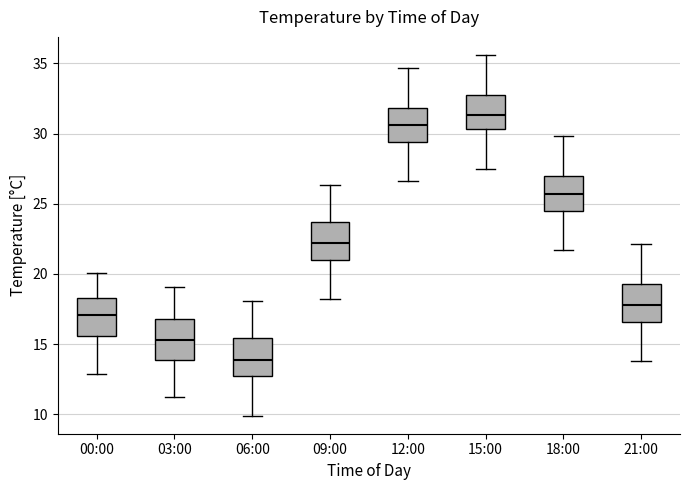

Reading left to right, transcribe this box plot: for each box, give where its median line is, the range the box spans, and where its two whiskers end, as read against the y-axis. The values are not printed on the chart, so give them approximately, as read against the axis.

00:00: median 17.0, box 15.5 to 18.5, whiskers 13.0 to 20.0
03:00: median 15.5, box 14.0 to 17.0, whiskers 11.0 to 19.0
06:00: median 14.0, box 12.5 to 15.5, whiskers 10.0 to 18.0
09:00: median 22.0, box 21.0 to 23.5, whiskers 18.0 to 26.5
12:00: median 30.5, box 29.5 to 32.0, whiskers 26.5 to 34.5
15:00: median 31.5, box 30.5 to 32.5, whiskers 27.5 to 35.5
18:00: median 25.5, box 24.5 to 27.0, whiskers 21.5 to 30.0
21:00: median 18.0, box 16.5 to 19.5, whiskers 14.0 to 22.0